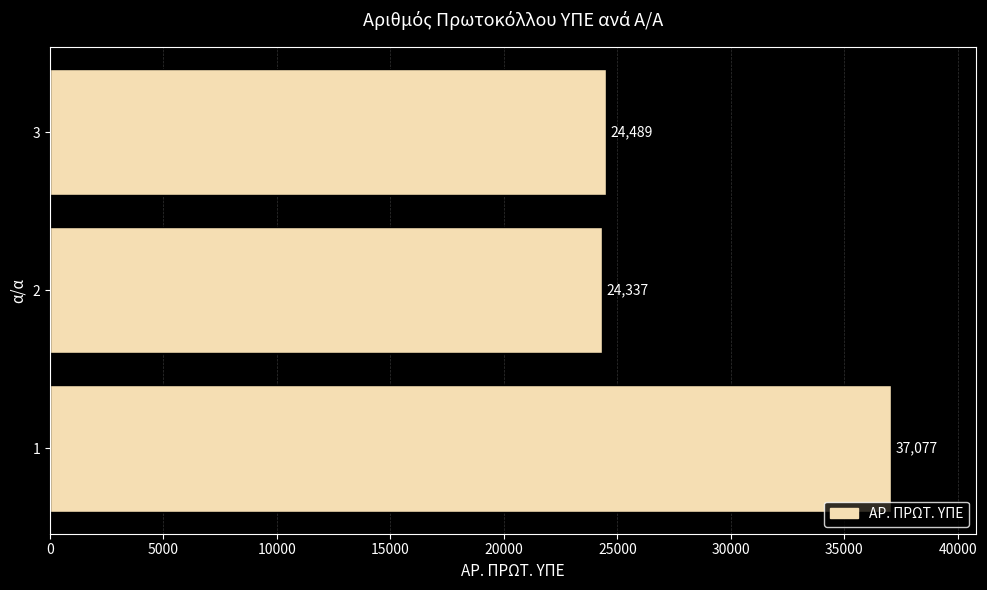

Where is the data nearest to the value 30707?

3